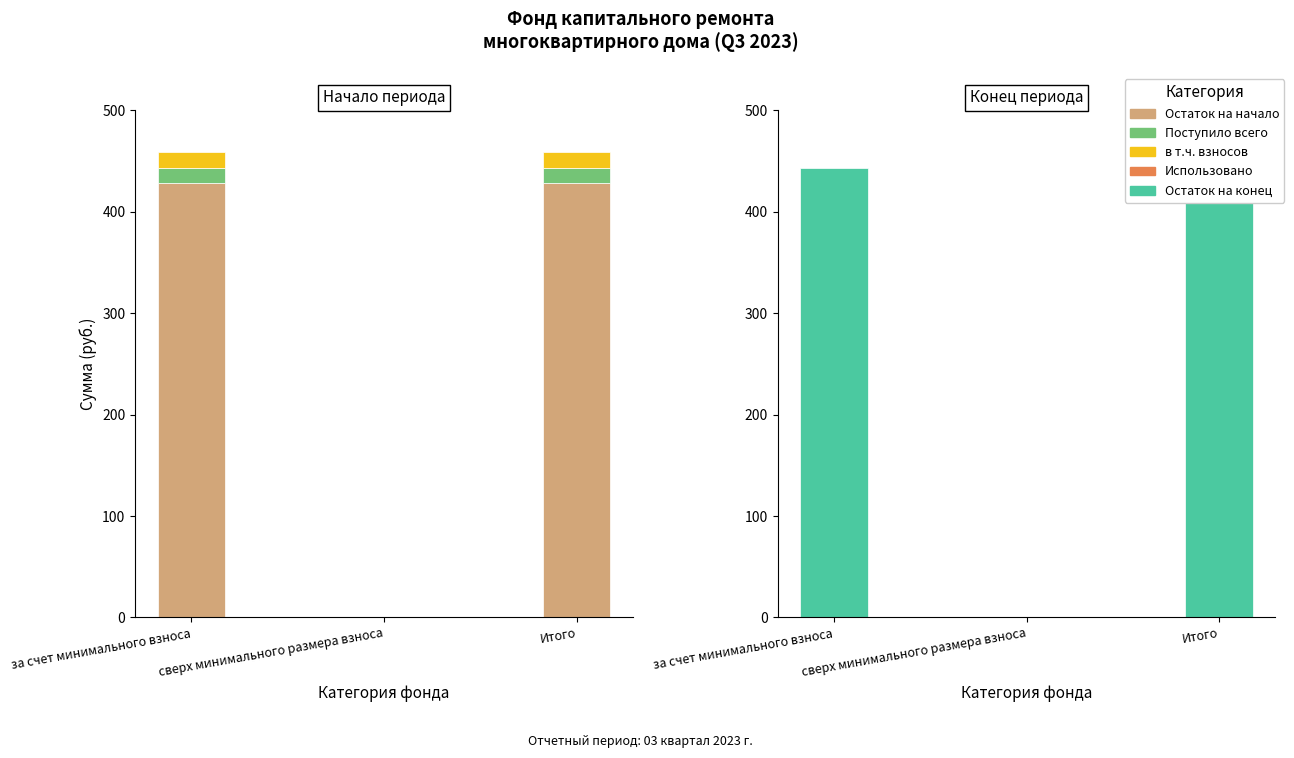

At how many categories does at least one series exceed 416?

2